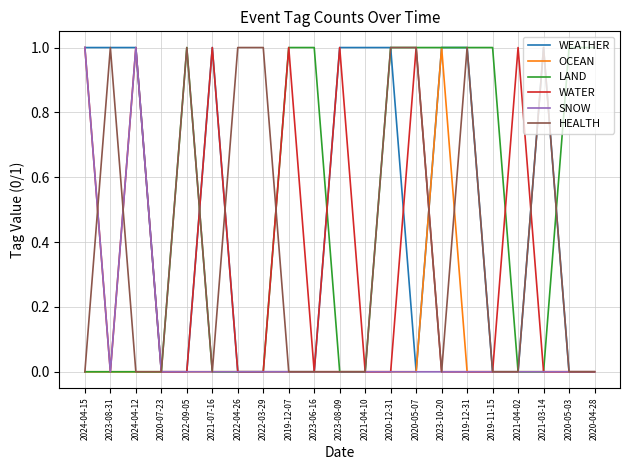

The WEATHER series shows 0 at 2023-08-09. True or false?

False